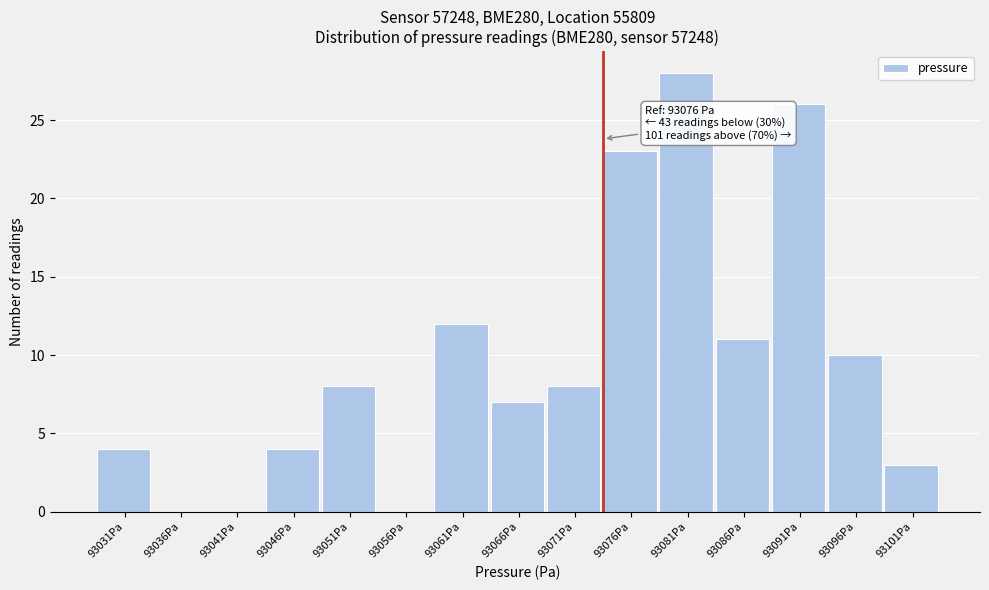

Reading right to left, extract all data points from this chart.

93101Pa=3	93096Pa=10	93091Pa=26	93086Pa=11	93081Pa=28	93076Pa=23	93071Pa=8	93066Pa=7	93061Pa=12	93056Pa=0	93051Pa=8	93046Pa=4	93041Pa=0	93036Pa=0	93031Pa=4